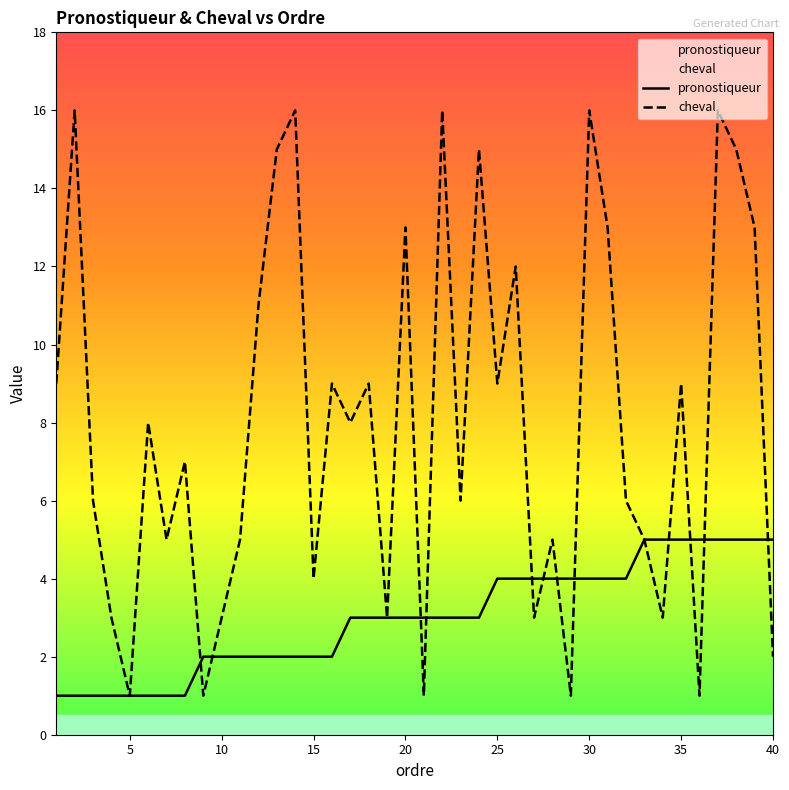

List the series in order of their peak value, highest first.

cheval, pronostiqueur